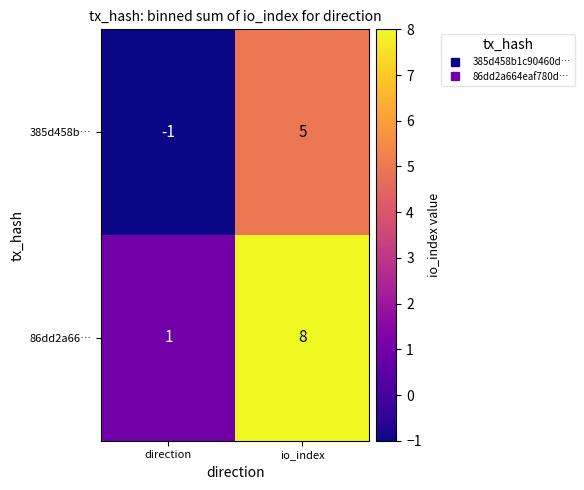

Which label corresponds to the largest value in the chart?

io_index